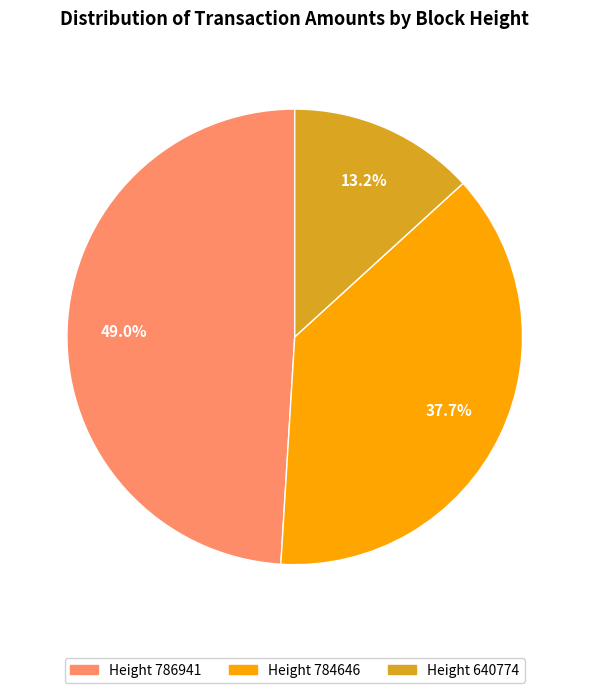

Does any single category account for the majority?

No